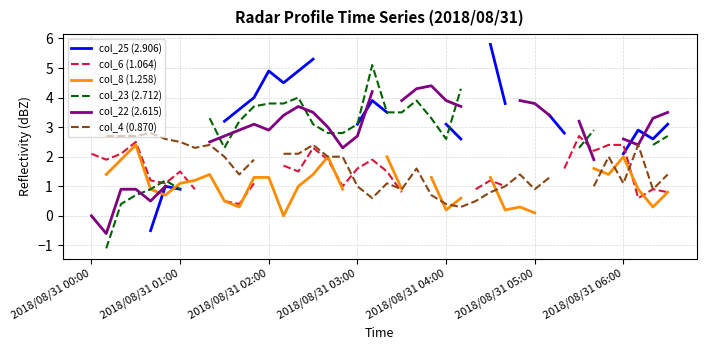

True or false: col_8 (1.258) has more than 0 points higher than both neighbors.

True